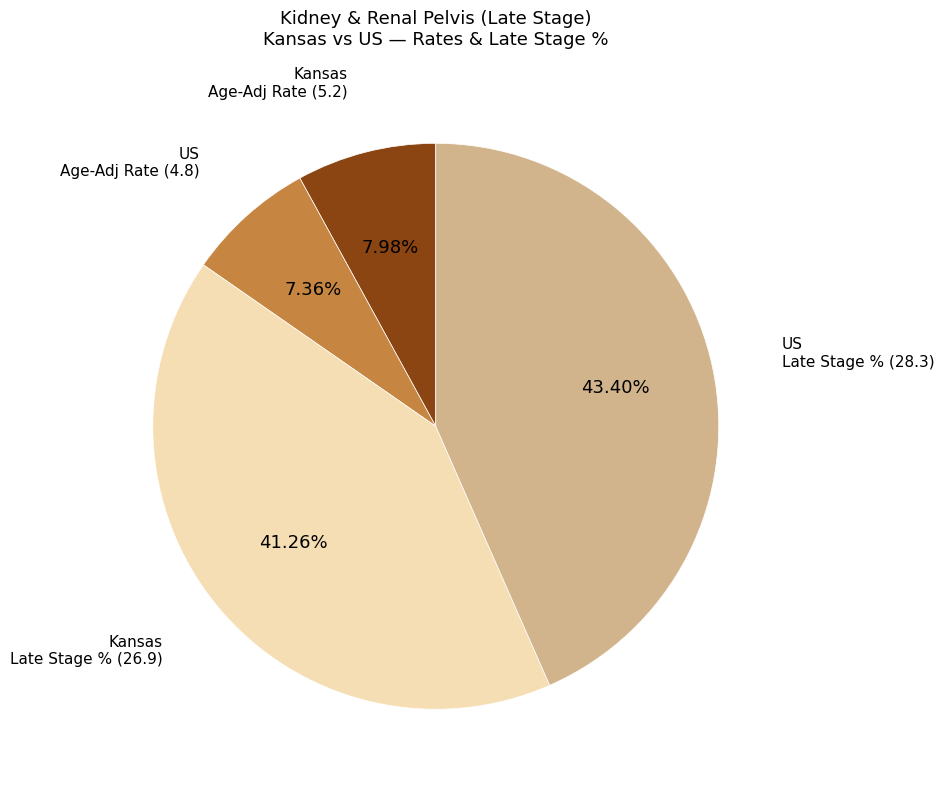

Is there a majority slice in this chart?

No